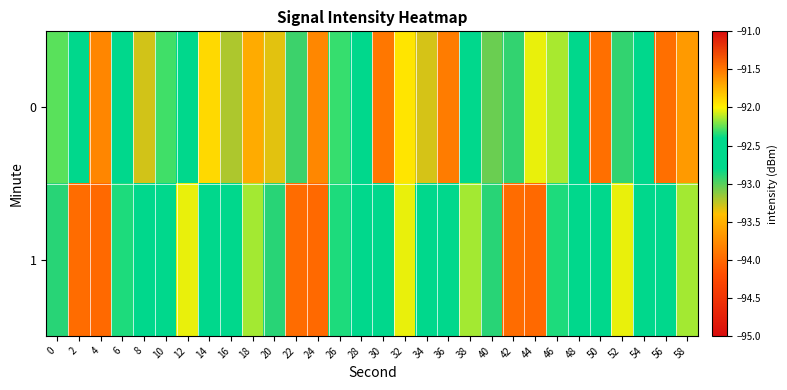

Reading left to right, transcribe all the data shown in this chart.

0: 0=-92.3	2=-92.5	4=-93.8	6=-92.8	8=-93.3	10=-92.3	12=-92.7	14=-91.9	16=-93.2	18=-91.7	20=-93.3	22=-92.9	24=-93.8	26=-92.3	28=-92.5	30=-91.5	32=-91.9	34=-93.3	36=-93.9	38=-92.7	40=-93.1	42=-92.9	44=-92.0	46=-92.1	48=-92.7	50=-94.0	52=-92.9	54=-92.5	56=-94.0	58=-93.7
1: 0=-92.9	2=-94.0	4=-94.0	6=-92.4	8=-92.7	10=-92.6	12=-92.0	14=-92.8	16=-92.6	18=-92.1	20=-92.9	22=-94.0	24=-94.0	26=-92.4	28=-92.7	30=-92.6	32=-92.0	34=-92.8	36=-92.6	38=-92.1	40=-92.9	42=-94.0	44=-94.0	46=-92.4	48=-92.7	50=-92.6	52=-92.0	54=-92.8	56=-92.6	58=-92.1